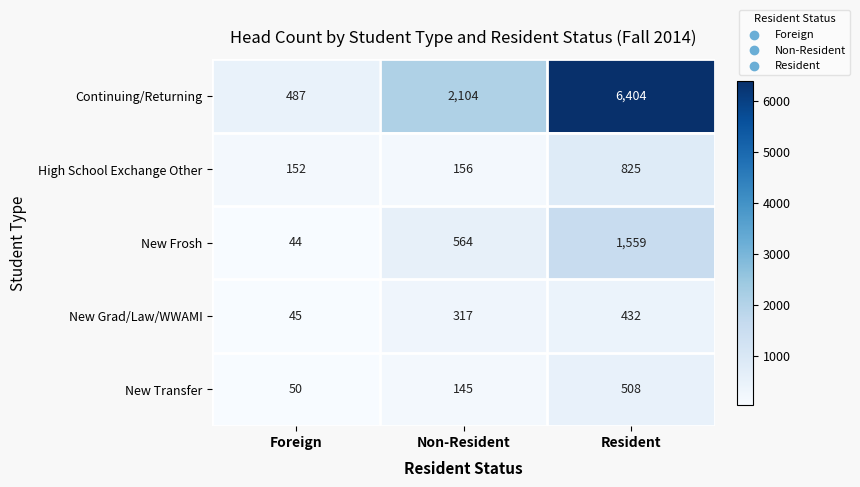

What is the minimum value for High School Exchange Other?

152